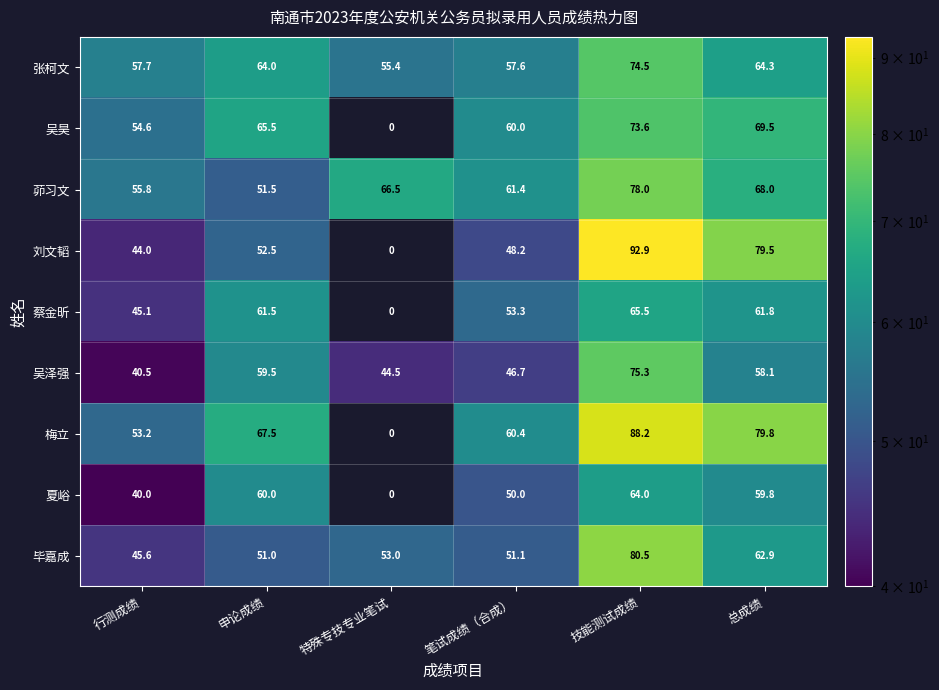

Which category has the highest value across all series?

技能测试成绩